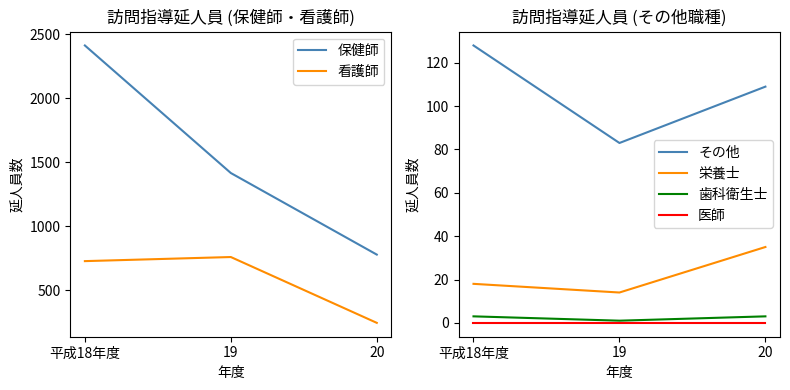

True or false: 看護師 has a value of 1087 at 19.

False